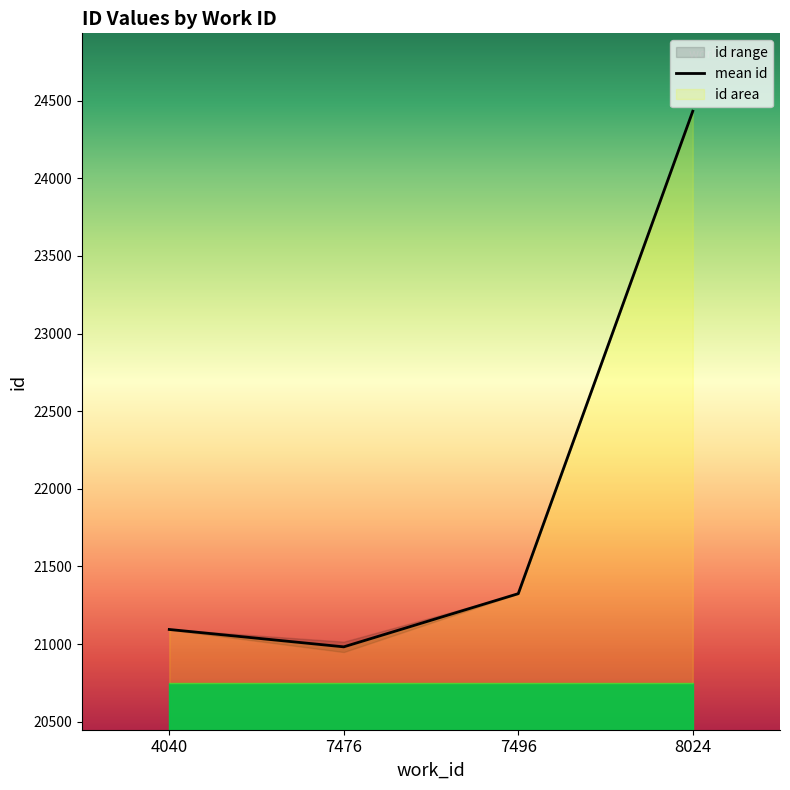

At which category does the chart reach its minimum across all series?

7476